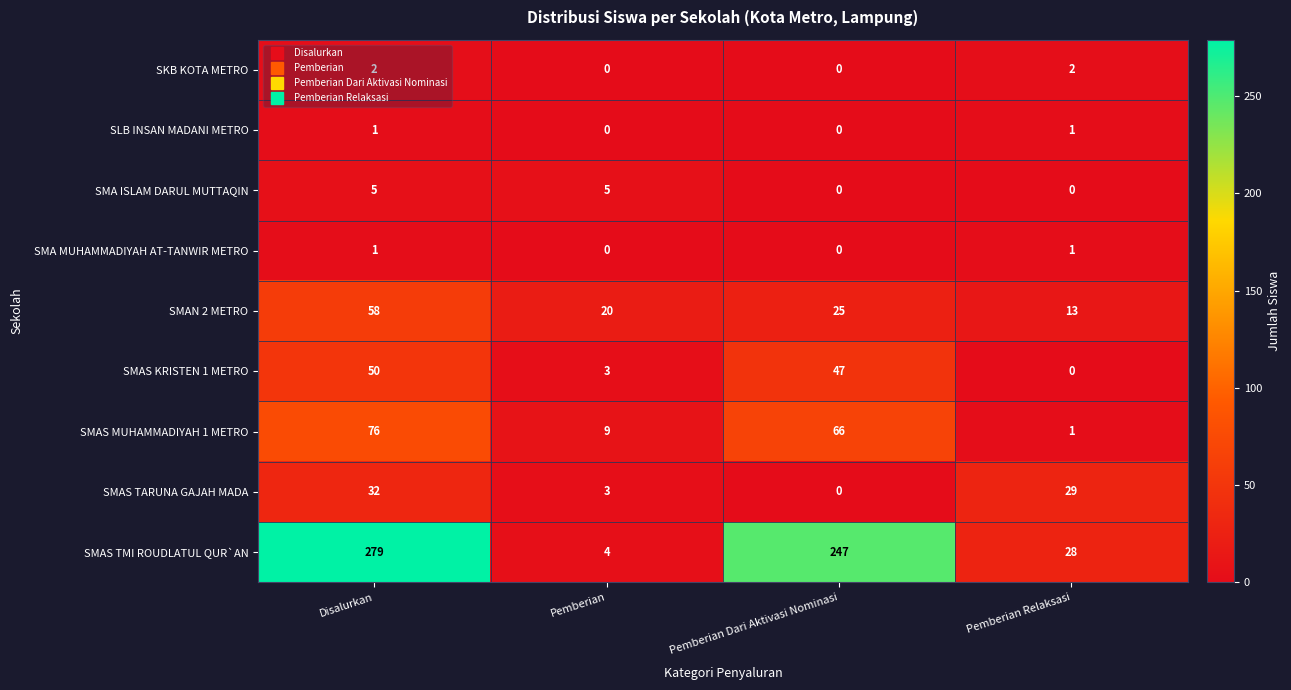

What is the total value across all series at Pemberian Dari Aktivasi Nominasi?

385